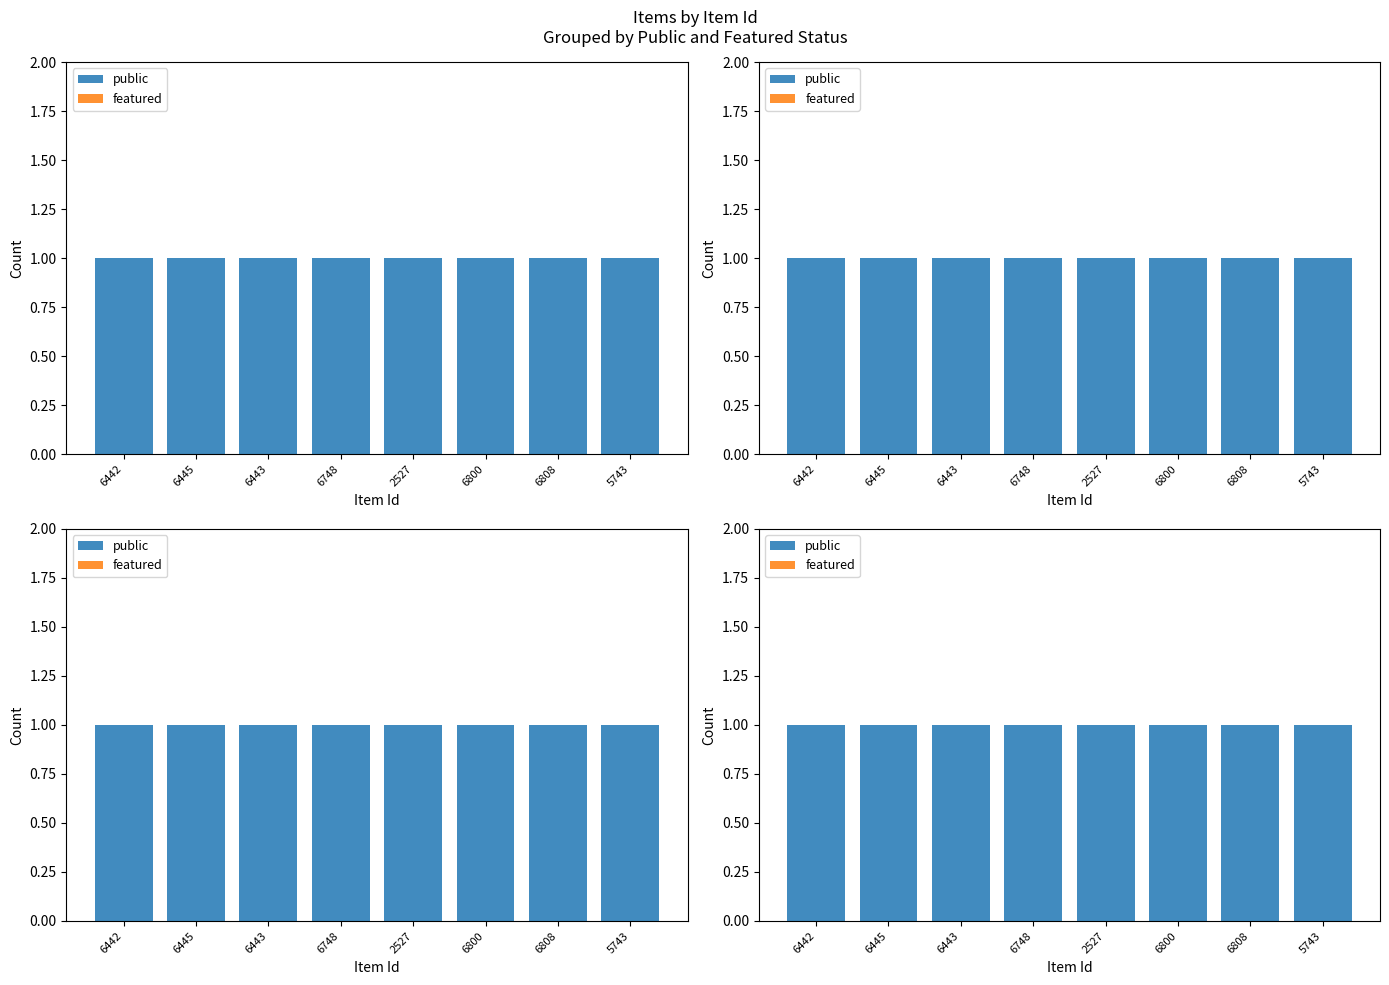

What is the difference between the highest and lowest values at 6748?

1